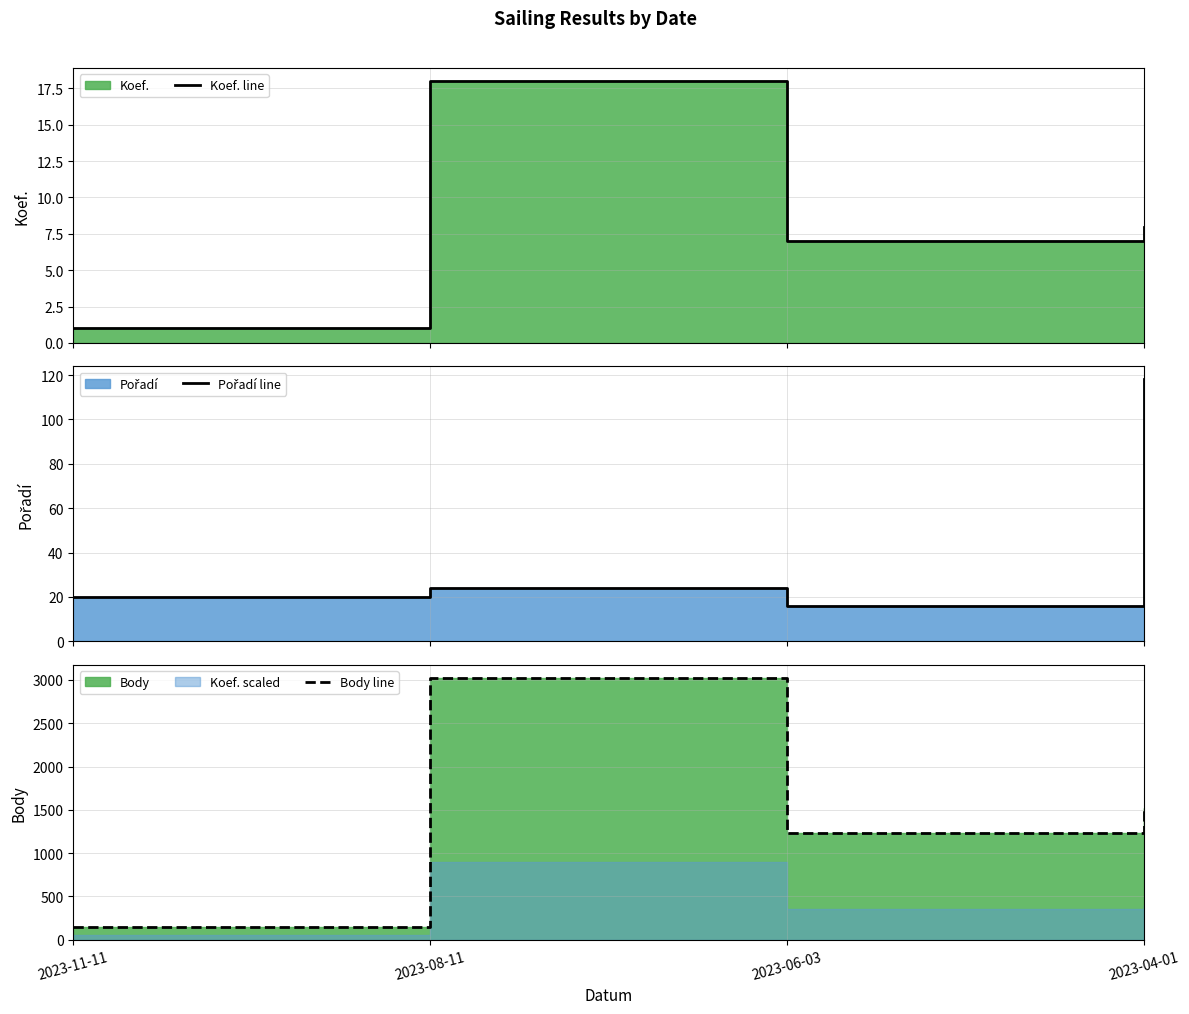

Reading left to right, list all the values displayed in this chart.

Koef. line: 2023-11-11=1	2023-08-11=18	2023-06-03=7	2023-04-01=8
Pořadí line: 2023-11-11=20	2023-08-11=24	2023-06-03=16	2023-04-01=118
Body line: 2023-11-11=142	2023-08-11=3023	2023-06-03=1229	2023-04-01=1524